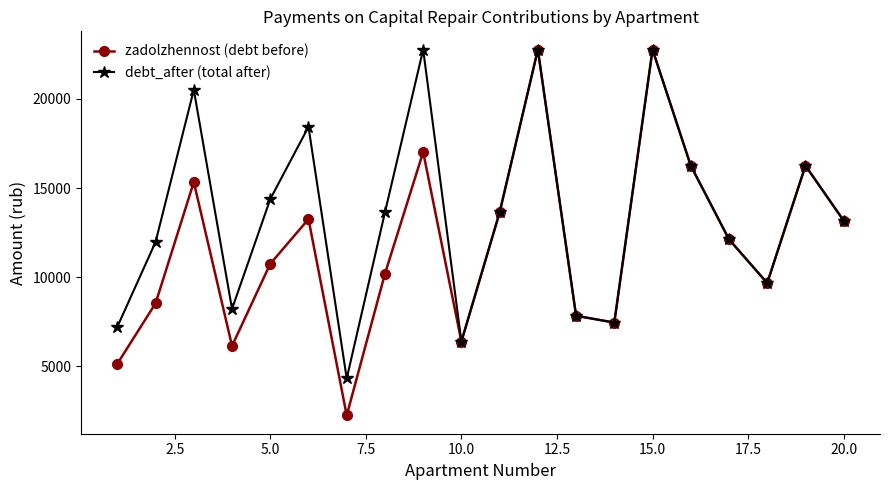

Rank the series by their average value, from highest to lowest.

debt_after (total after), zadolzhennost (debt before)